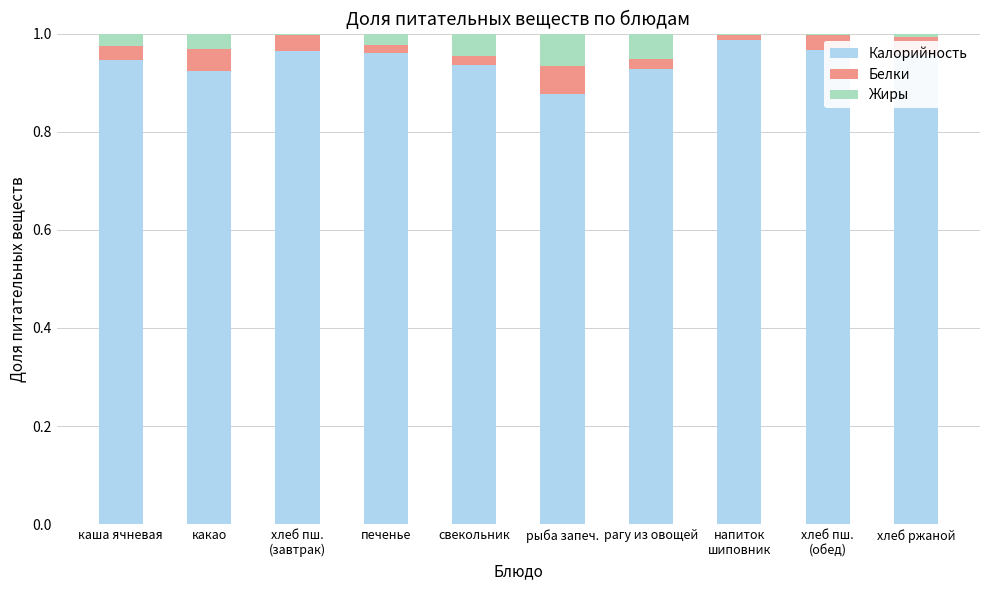

The value of Калорийность at свекольник is 1.6. True or false?

False